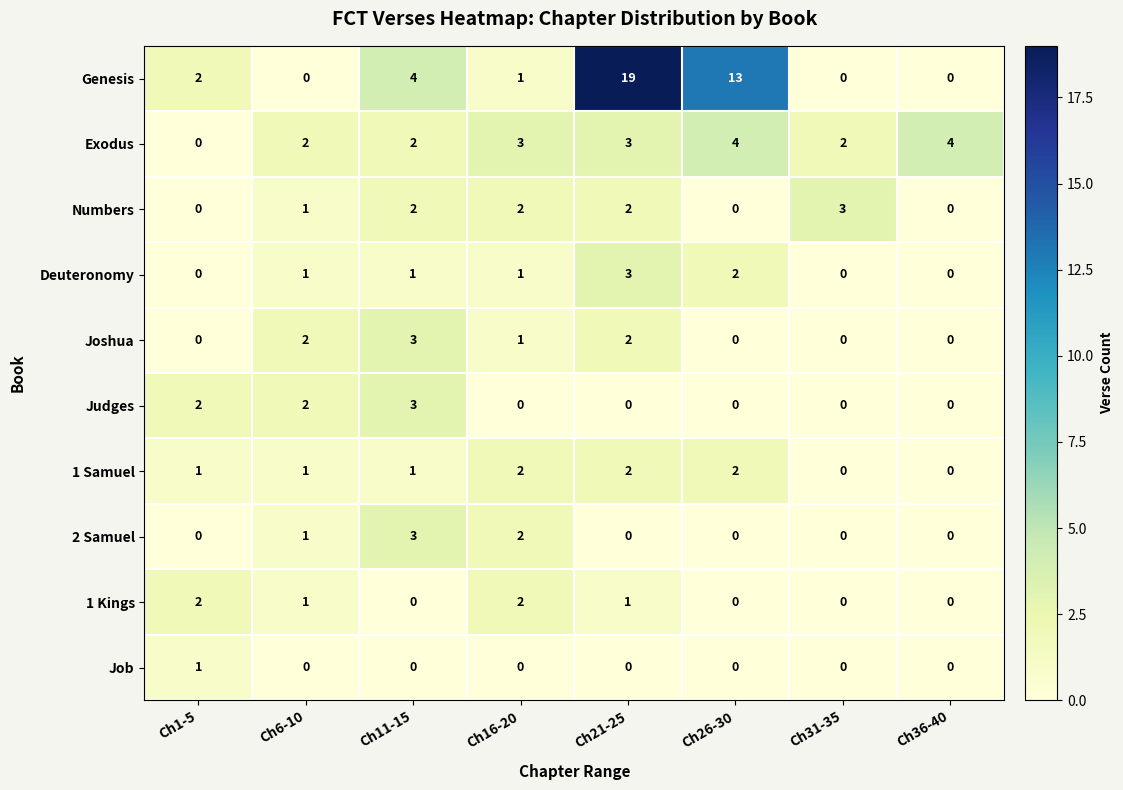

Is the value of Genesis at Ch11-15 greater than the value of Job at Ch11-15?

Yes